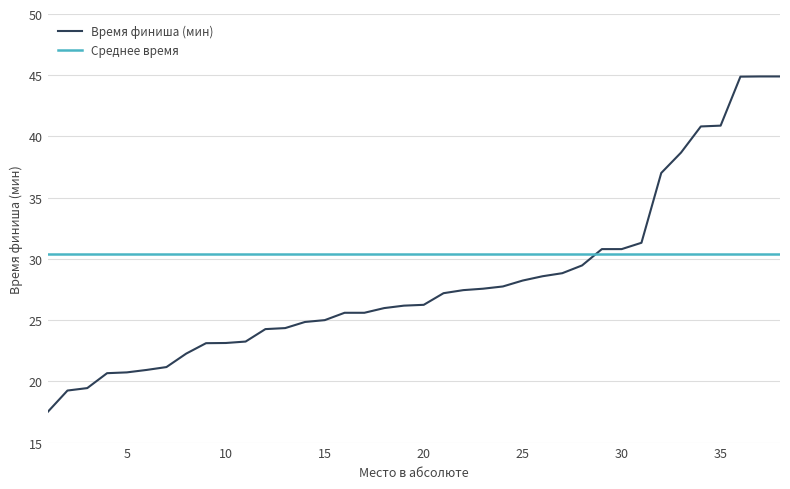

Which series has the largest total across all categories?

Среднее время